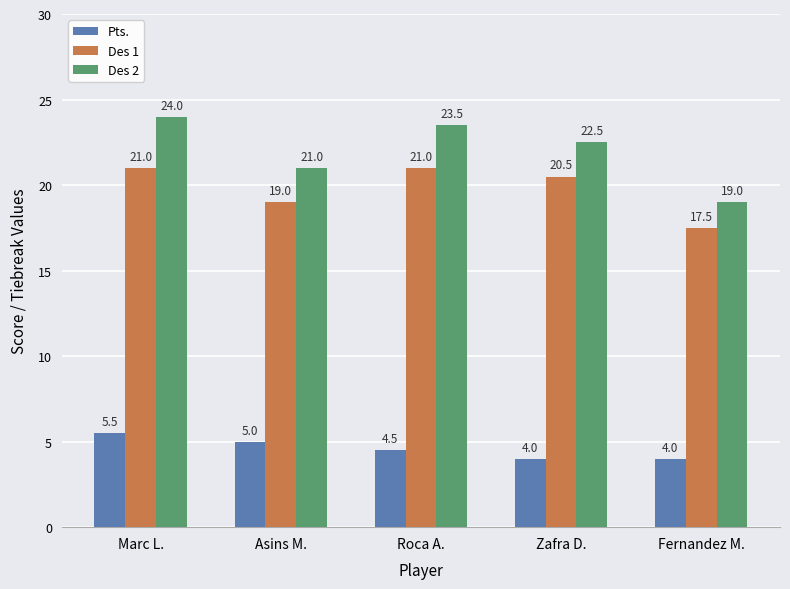

What is the value of the Pts. bar at the 4th from the left?

4.0